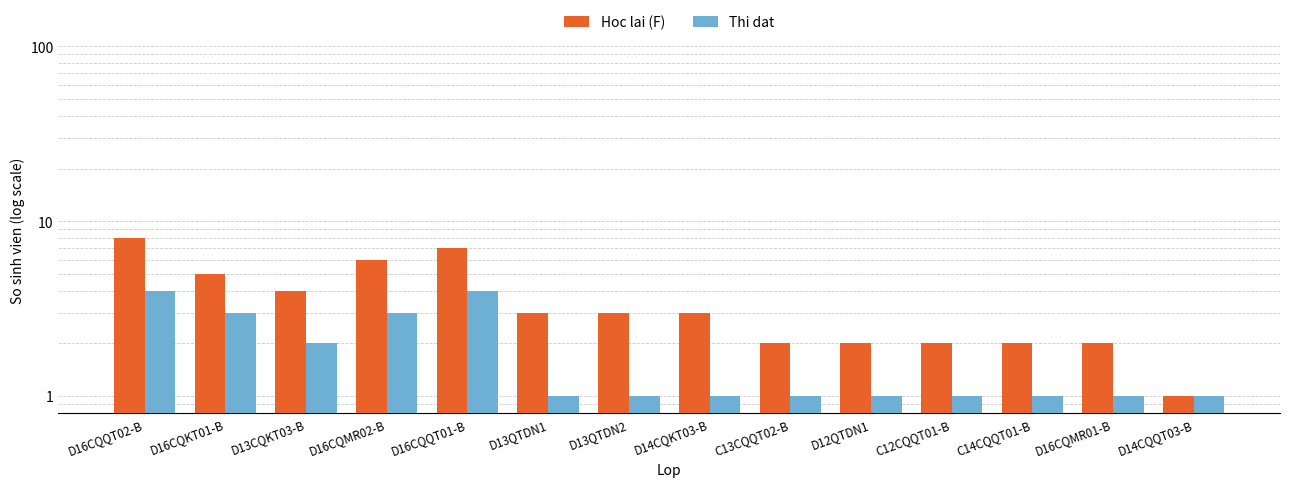

Rank the series at D13QTDN2 from highest to lowest value.

Hoc lai (F), Thi dat